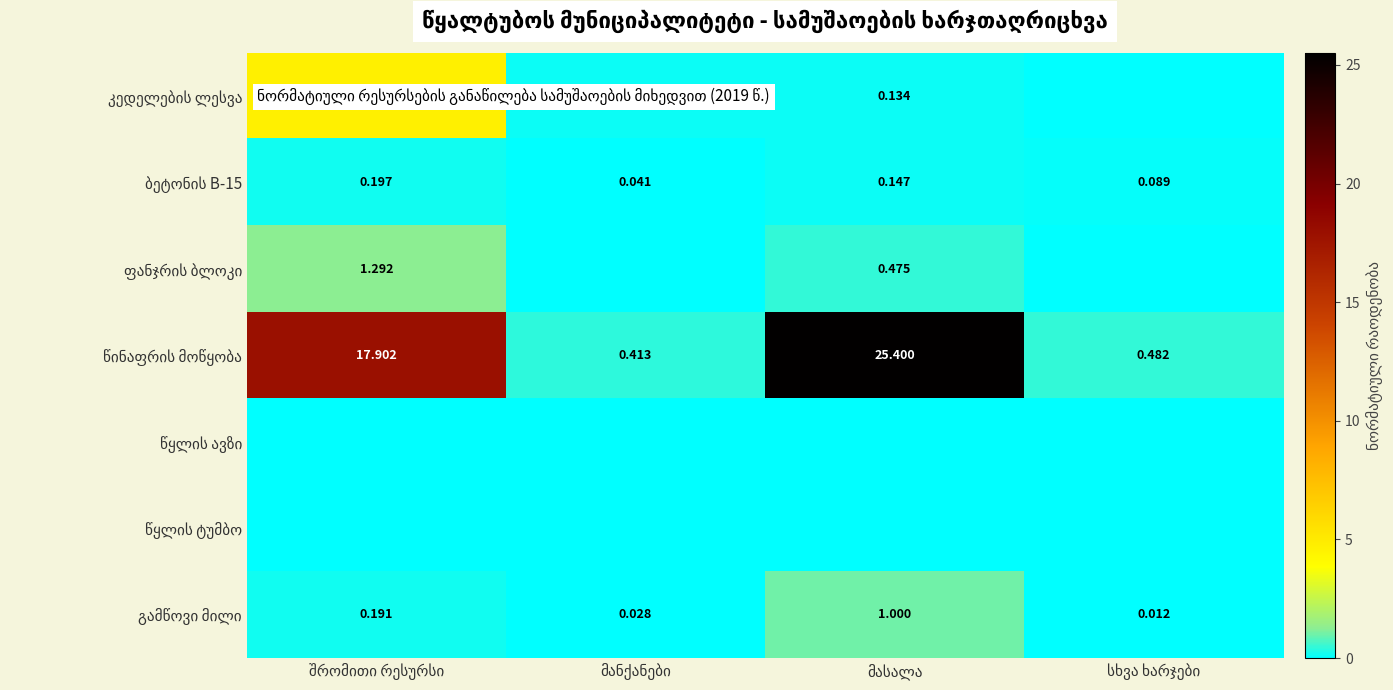

What is the difference between the second highest and minimum values in the ფანჯრის ბლოკი series?

0.5